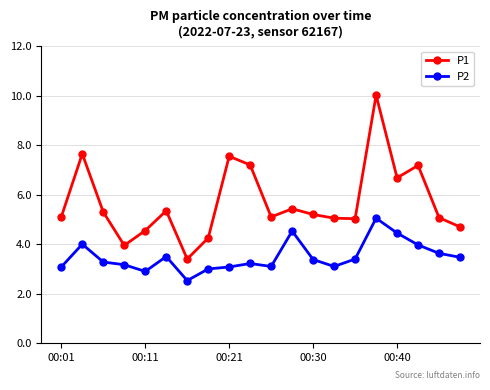

List the series in order of their overall mean, lowest first.

P2, P1